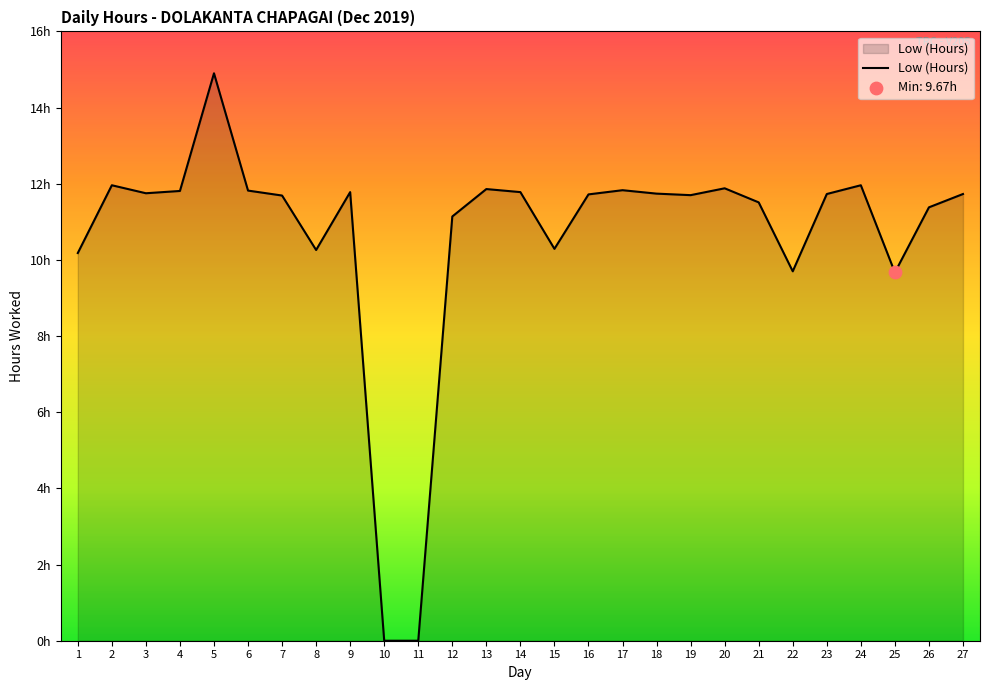

Between 25 and 12, which is larger?

12